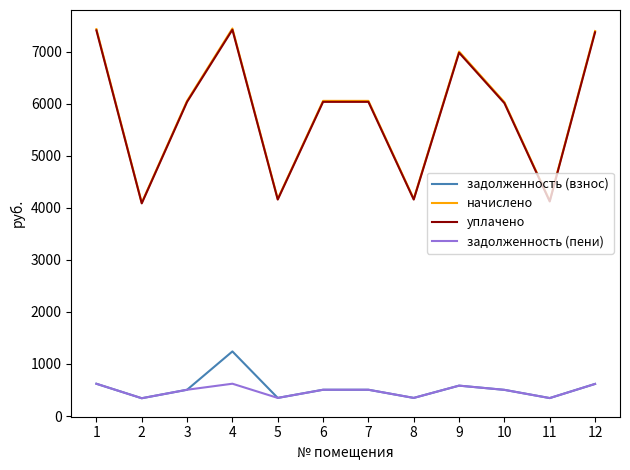

Count the number of categories in the chart.

12